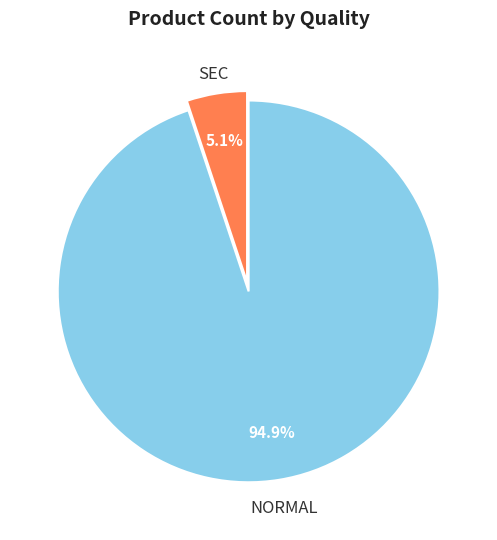

To the nearest percent, what is the average slice percentage?

50%